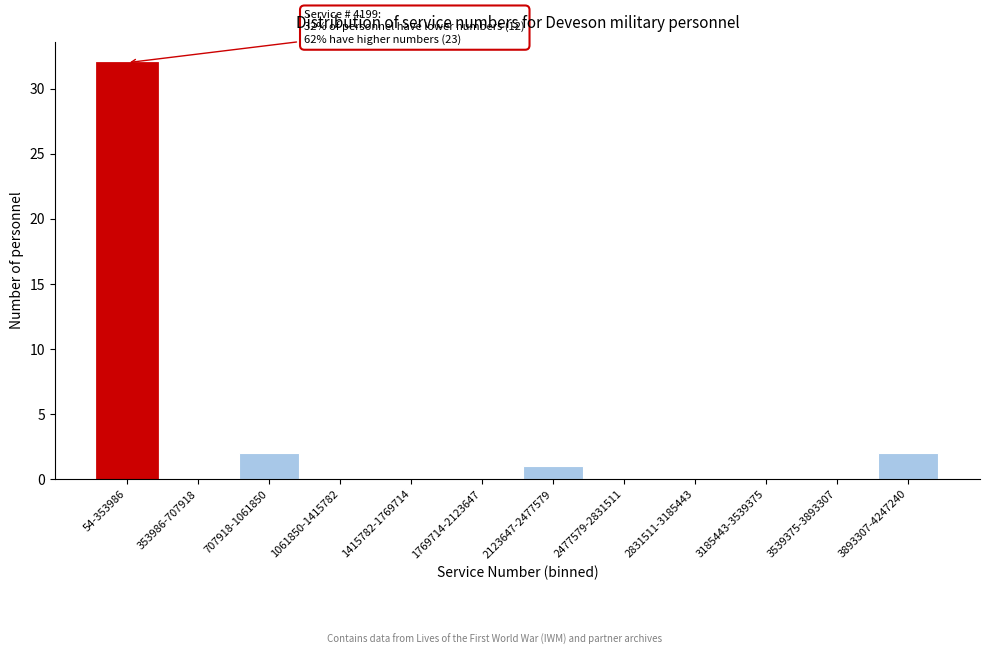

Reading right to left, extract all data points from this chart.

3893307-4247240=2	3539375-3893307=0	3185443-3539375=0	2831511-3185443=0	2477579-2831511=0	2123647-2477579=1	1769714-2123647=0	1415782-1769714=0	1061850-1415782=0	707918-1061850=2	353986-707918=0	54-353986=32